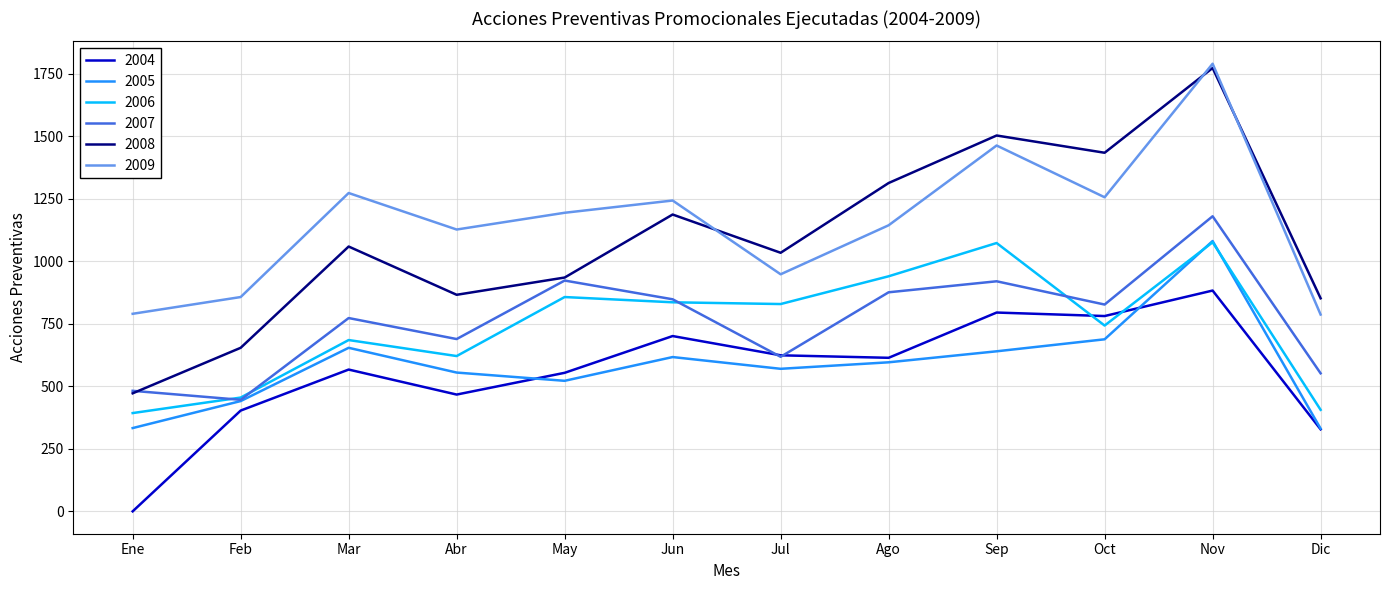

In 2004, how many points are higher than both neighbors (excluding endpoints)?

4